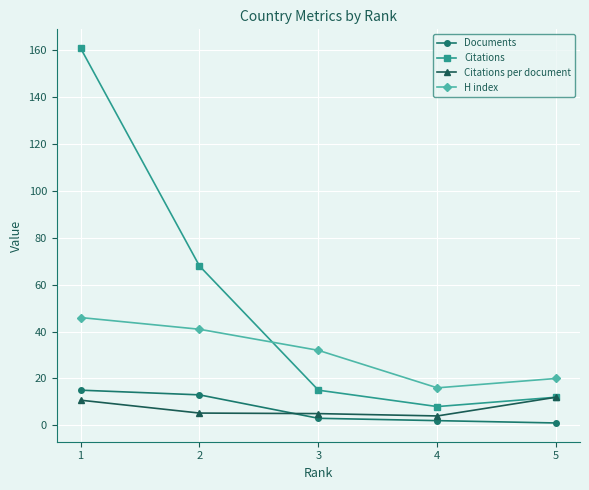

What is the spread (max minus min) of values at 2?

62.8